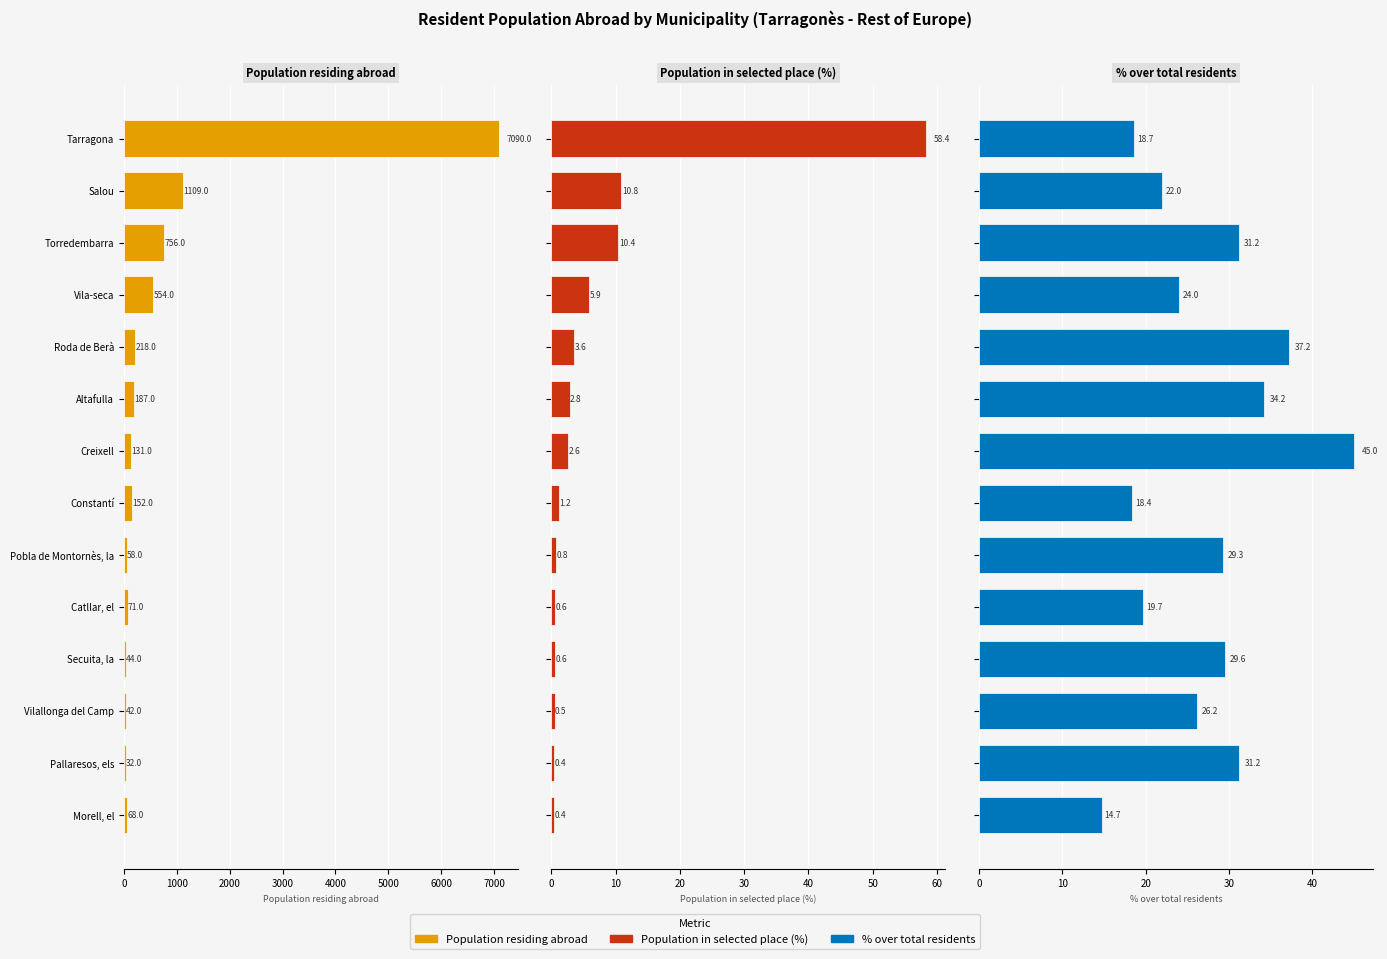

How many series are shown in this chart?

3